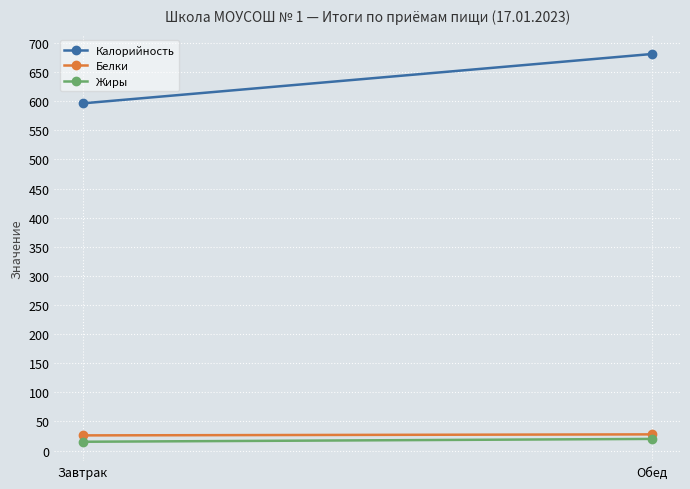

Which series has the largest total across all categories?

Калорийность